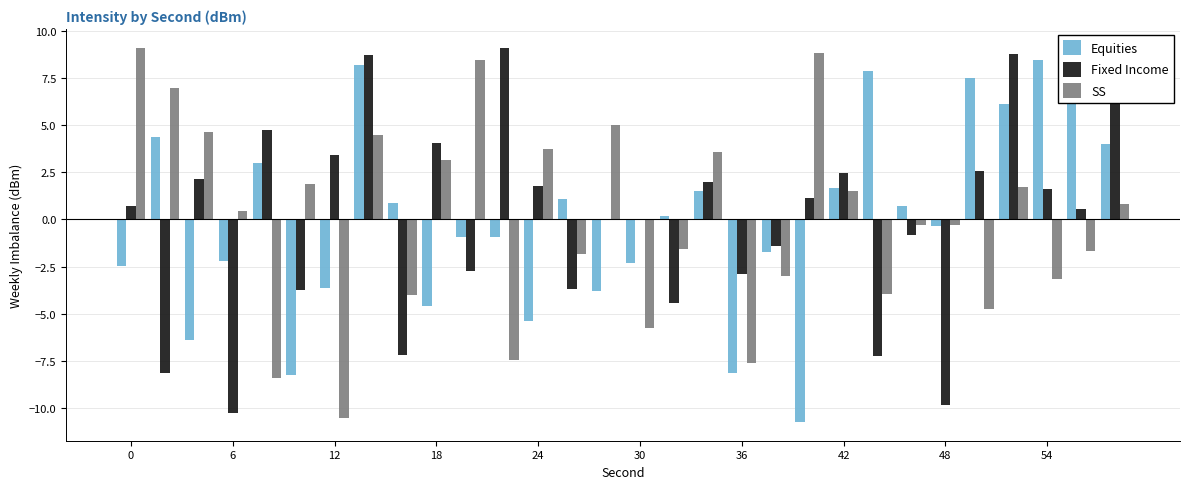

What is the highest value of the Fixed Income series?

9.1